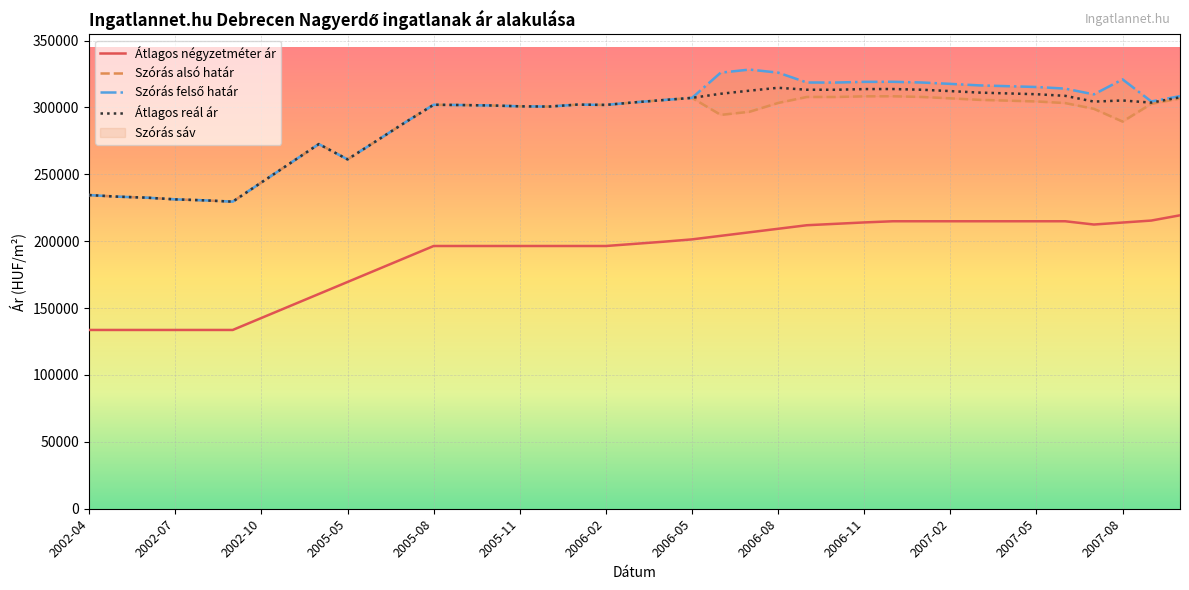

Which series has the largest range (max minus min)?

Szórás felső határ